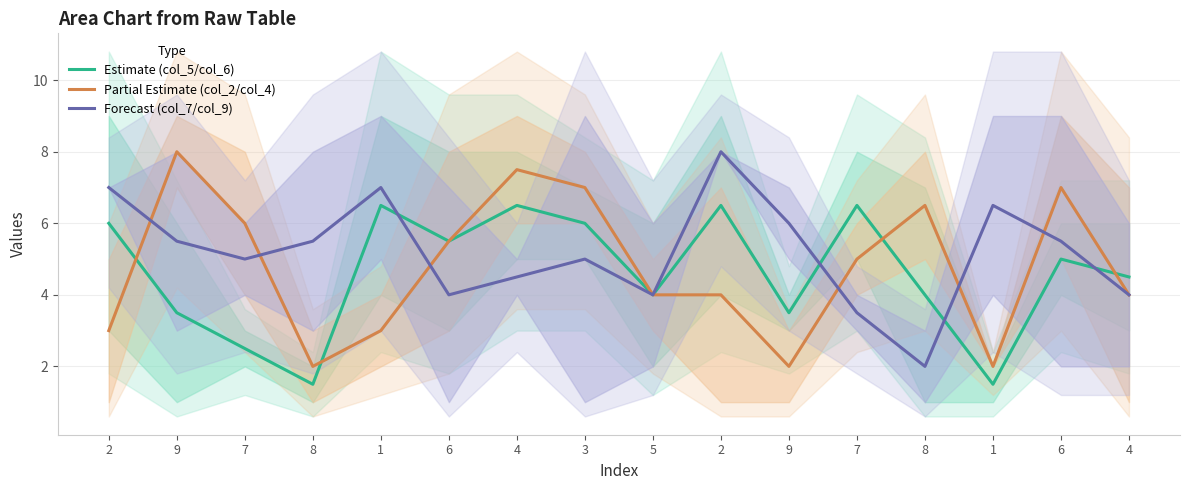

At how many categories does at least one series exceed 3?

16